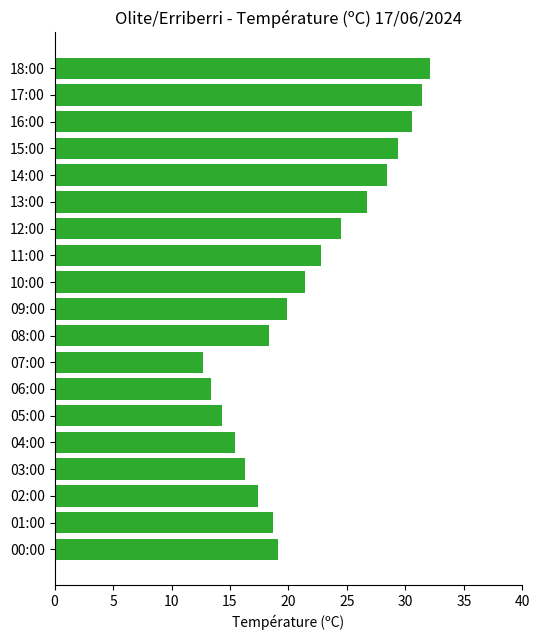

What is the average value?

21.7